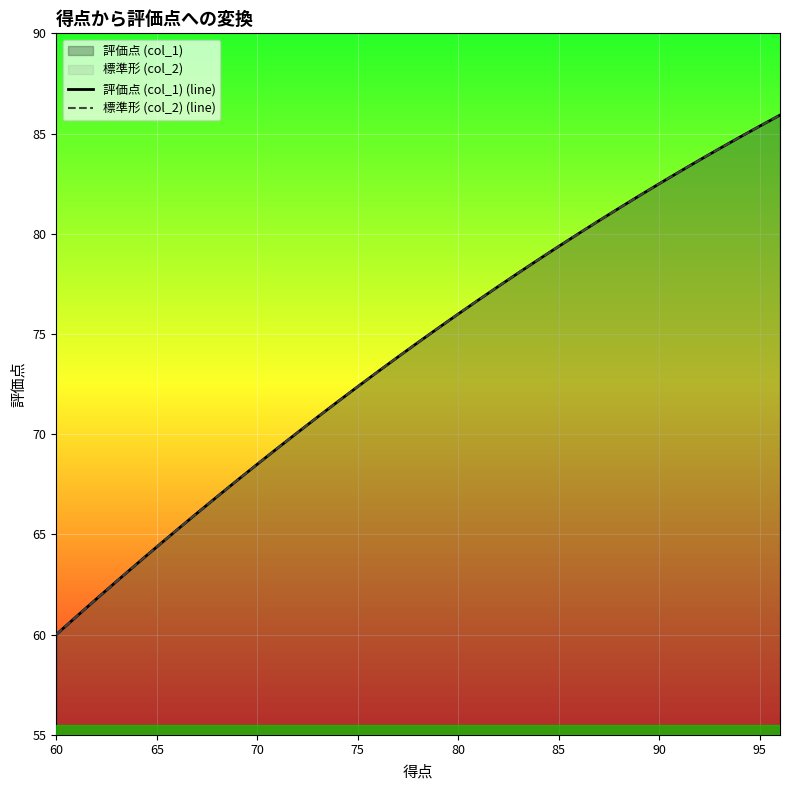

Reading right to left, transcribe all the data shown in this chart.

評価点 (col_1) (line): 85.9	85.4	84.8	84.3	83.7	83.1	82.5	81.9	81.3	80.7	80.0	79.4	78.7	78.1	77.4	76.7	76.0	75.3	74.6	73.9	73.1	72.4	71.6	70.9	70.1	69.3	68.5	67.7	66.9	66.1	65.2	64.4	63.5	62.7	61.8	60.9	60.0
標準形 (col_2) (line): 85.9	85.4	84.8	84.3	83.7	83.1	82.5	81.9	81.3	80.7	80.0	79.4	78.7	78.1	77.4	76.7	76.0	75.3	74.6	73.9	73.1	72.4	71.6	70.9	70.1	69.3	68.5	67.7	66.9	66.1	65.2	64.4	63.5	62.7	61.8	60.9	60.0